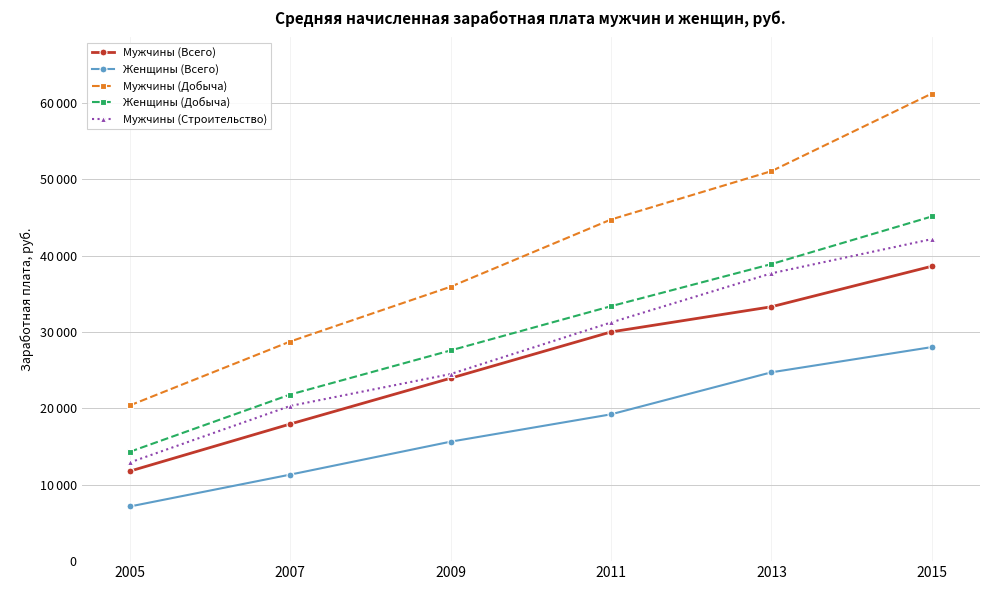

What is the value of the Женщины (Добыча) point at the 2nd from the left?

21809